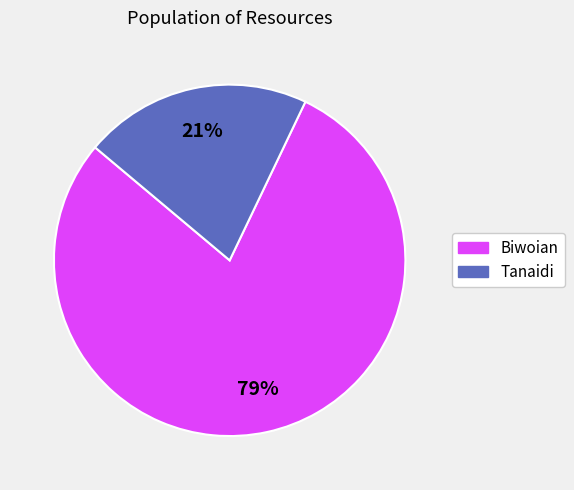

To the nearest percent, what is the combined percentage of Biwoian and Tanaidi?

100%